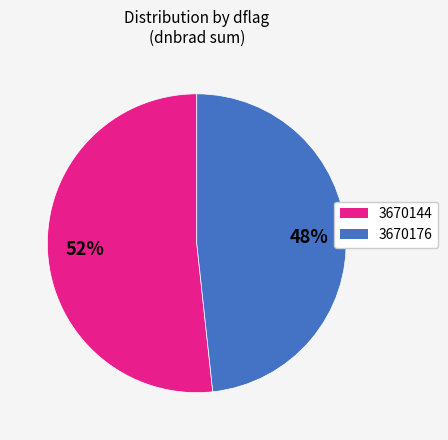

Count the number of slices in the pie.

2